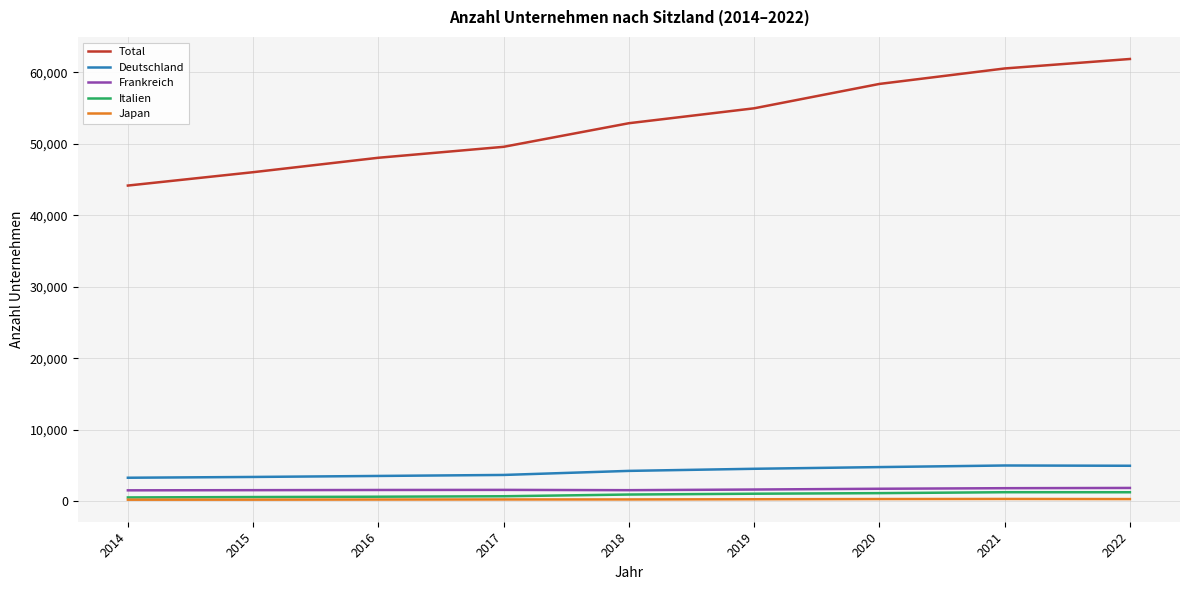

What is the spread (max minus min) of values at 2014?

43944